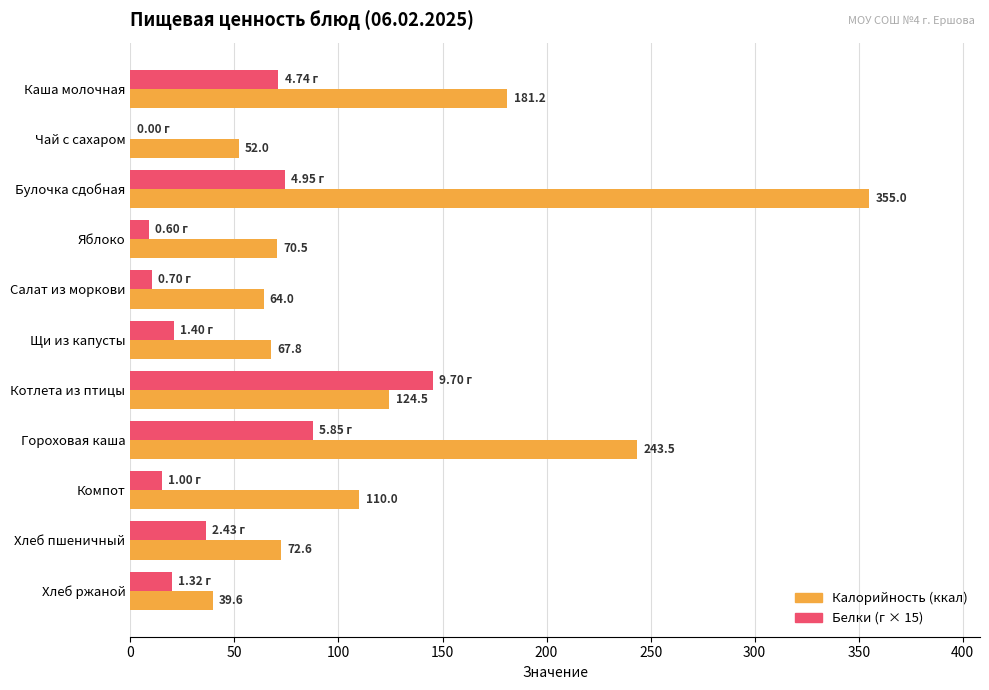

At which category does the chart reach its peak across all series?

Булочка сдобная